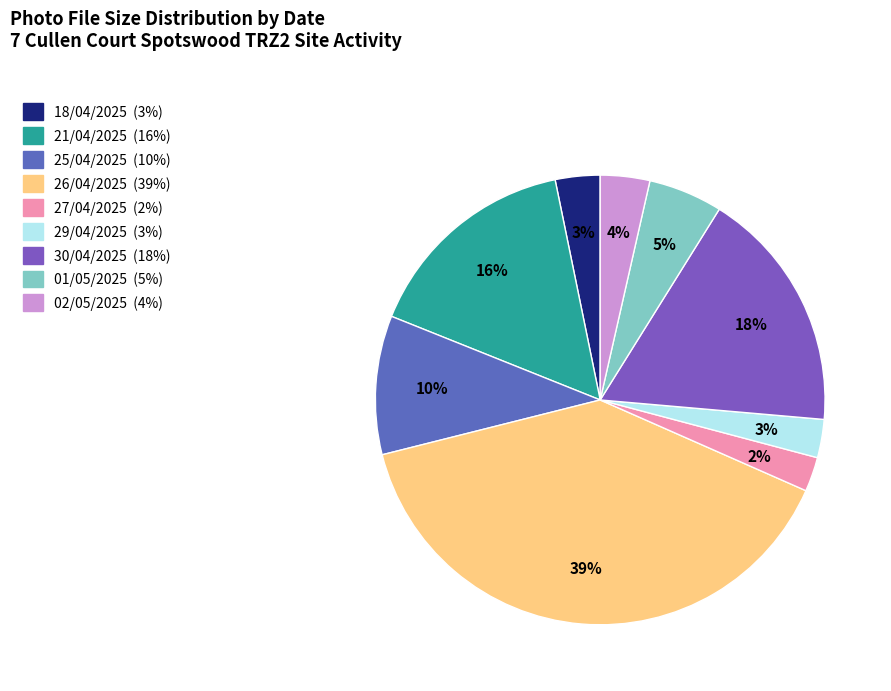

Rank the categories by value from highest to lowest.

26/04/2025, 30/04/2025, 21/04/2025, 25/04/2025, 01/05/2025, 02/05/2025, 18/04/2025, 29/04/2025, 27/04/2025